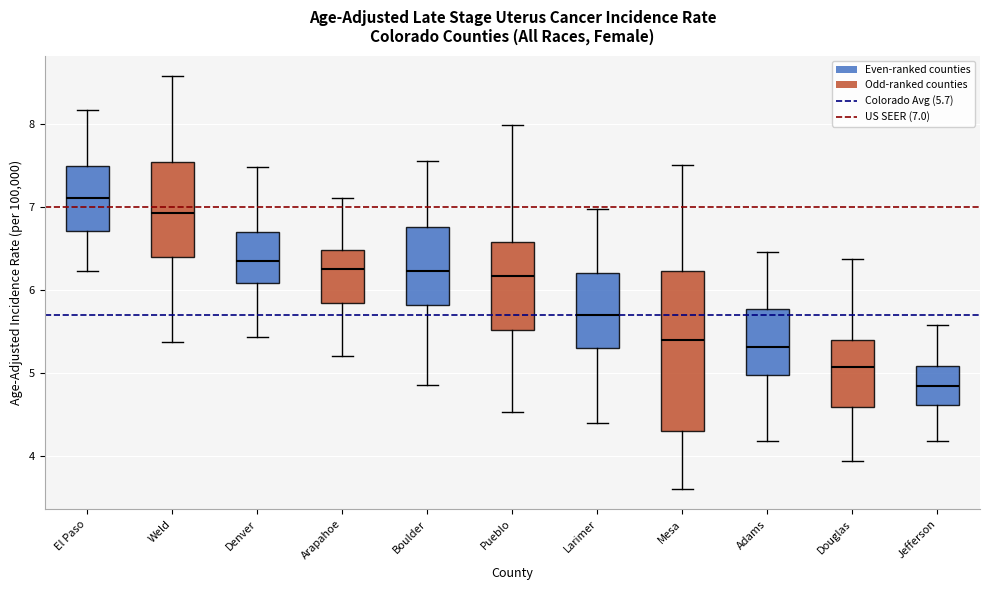

Which box is the tallest, from its lower edge to its upper edge?

Mesa